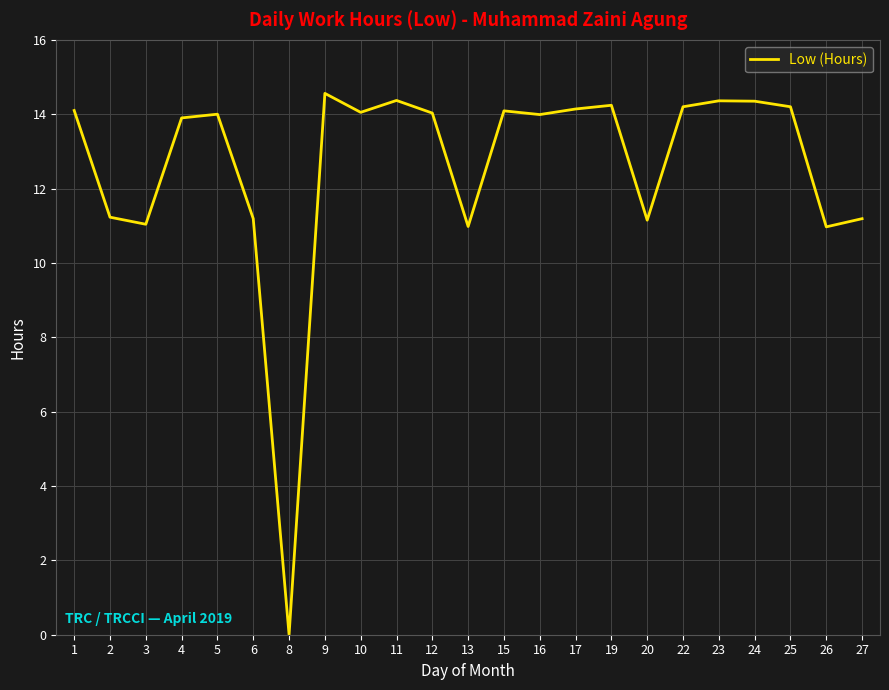

What is the greatest value displayed?

14.6